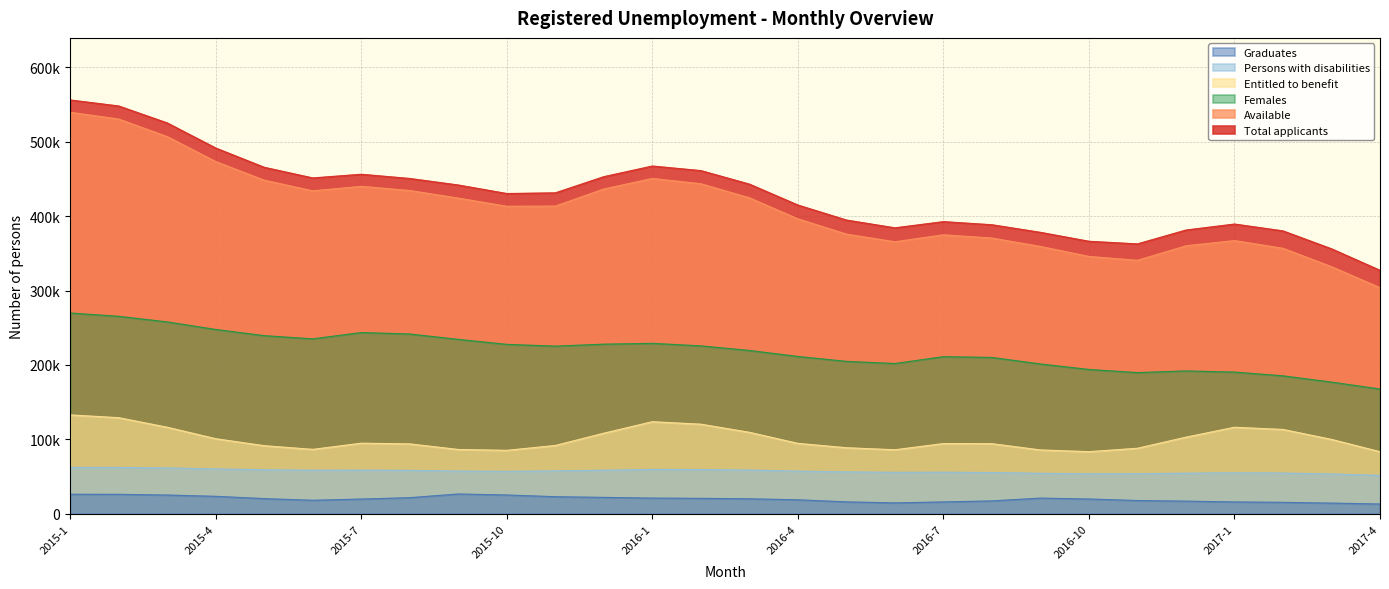

What are all the series names shown in the legend?

Graduates, Persons with disabilities, Entitled to benefit, Females, Available, Total applicants